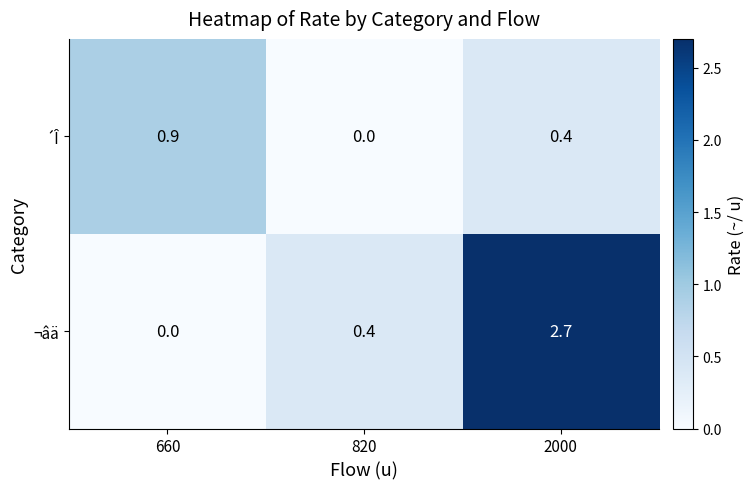

Reading left to right, extract all data points from this chart.

´Î: 0.9	0.0	0.4
¬âä: 0.0	0.4	2.7